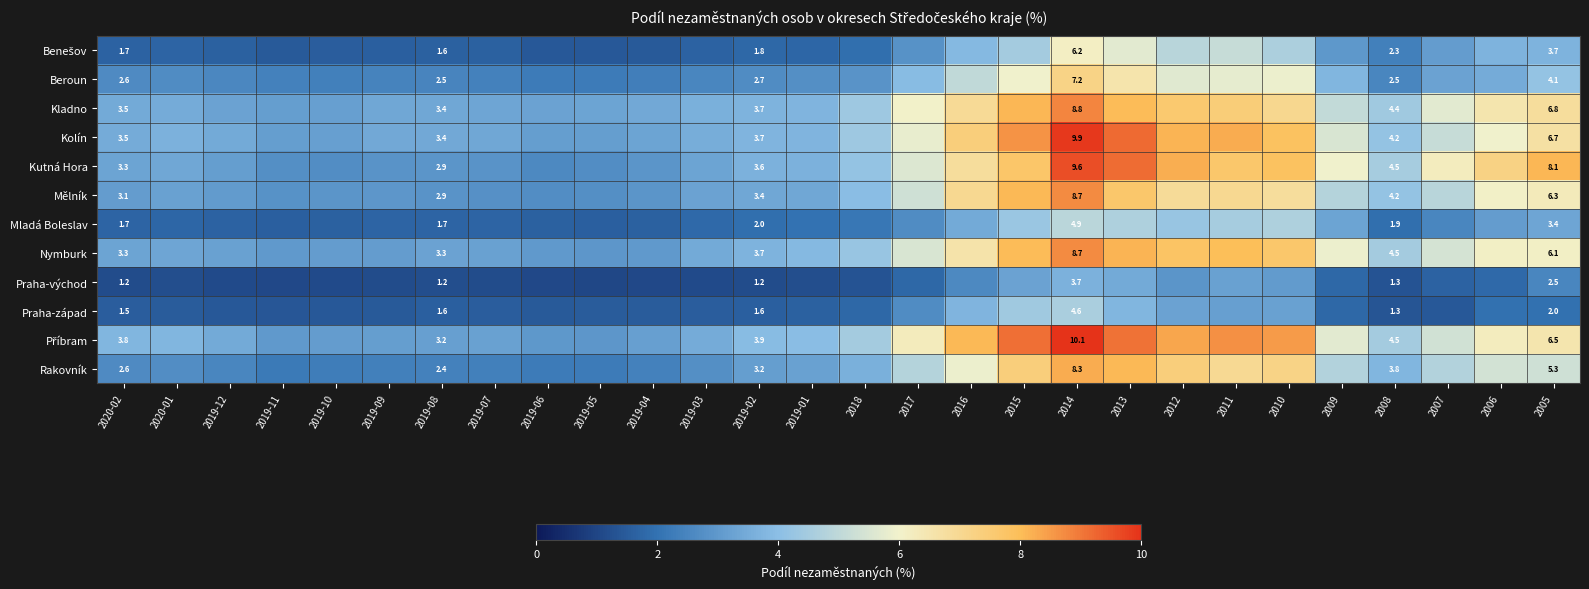

True or false: Kutná Hora has a value of 12.9 at 2012.

False